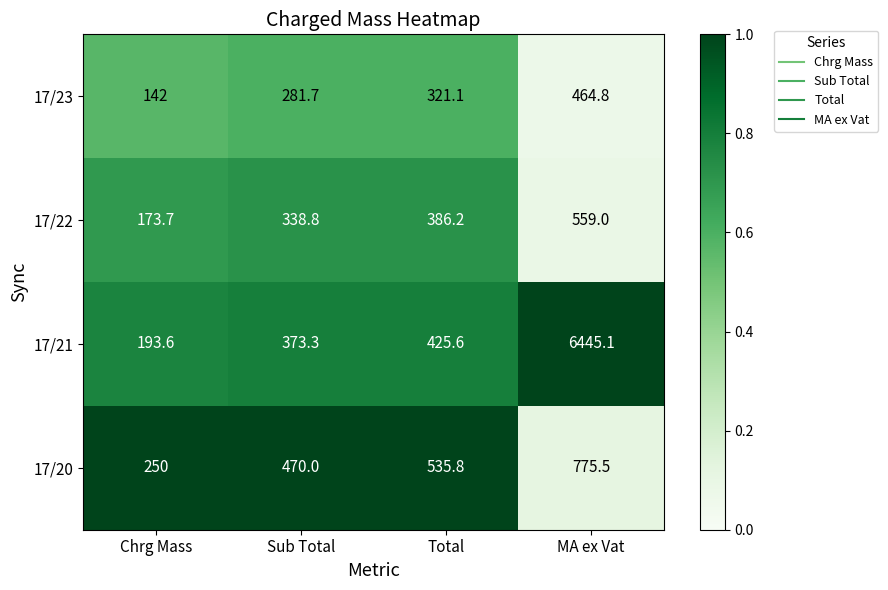

Which series changed the most between Sub Total and MA ex Vat?

17/21